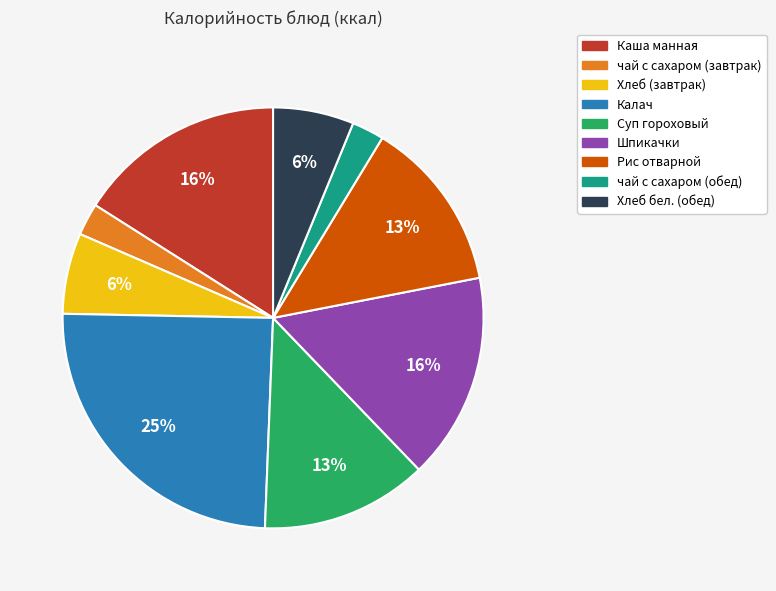

True or false: Хлеб (завтрак) accounts for 6% of the total.

True